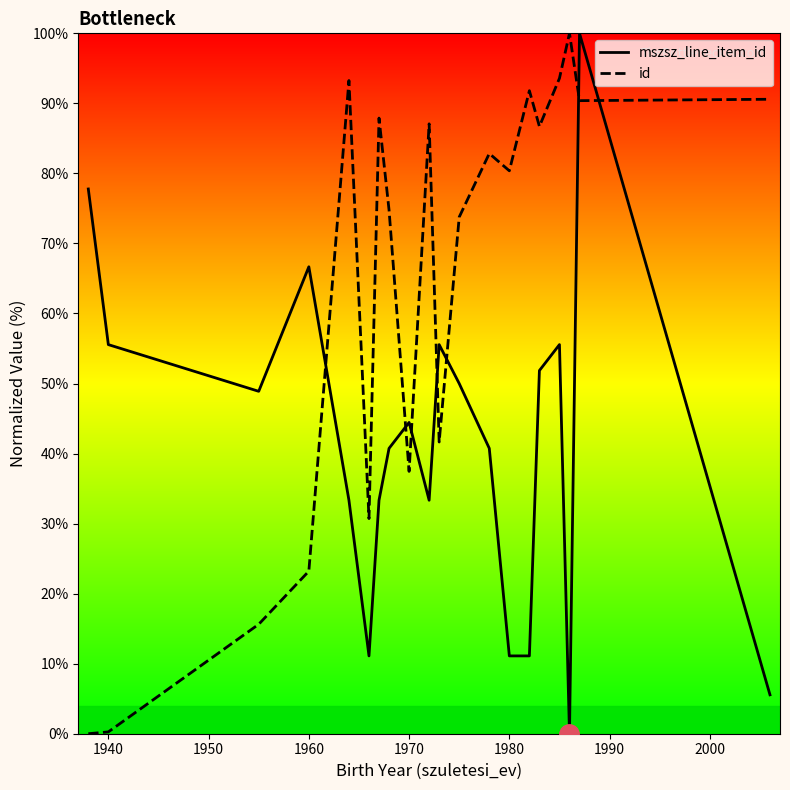

At how many categories does at least one series exceed 85?

9